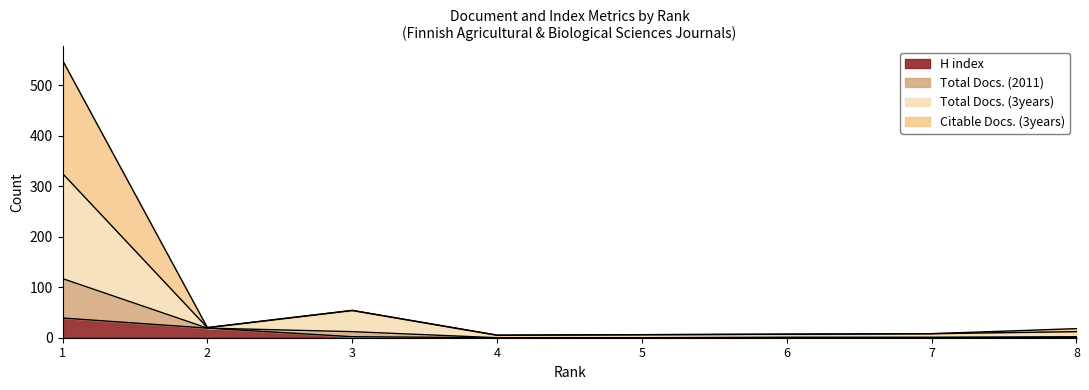

What is the maximum value for H index?

39